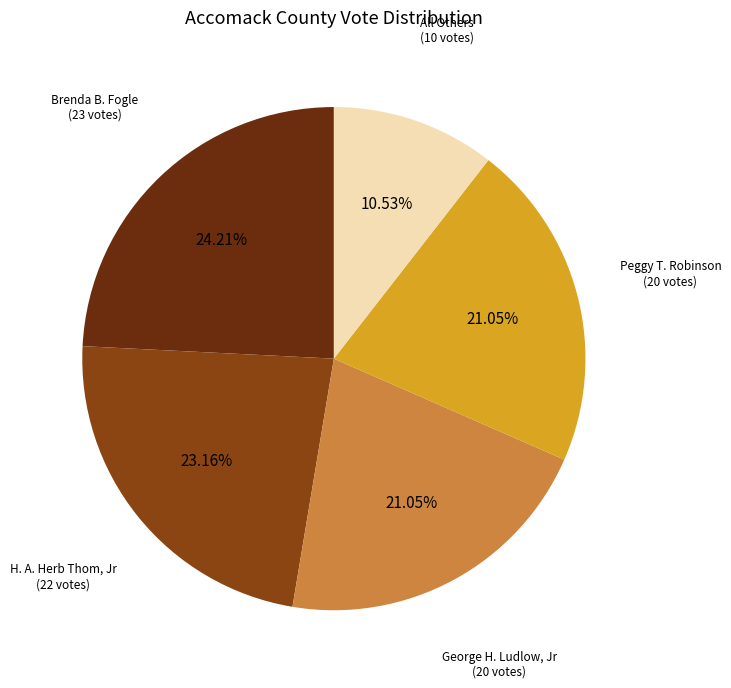

Does any single category account for the majority?

No